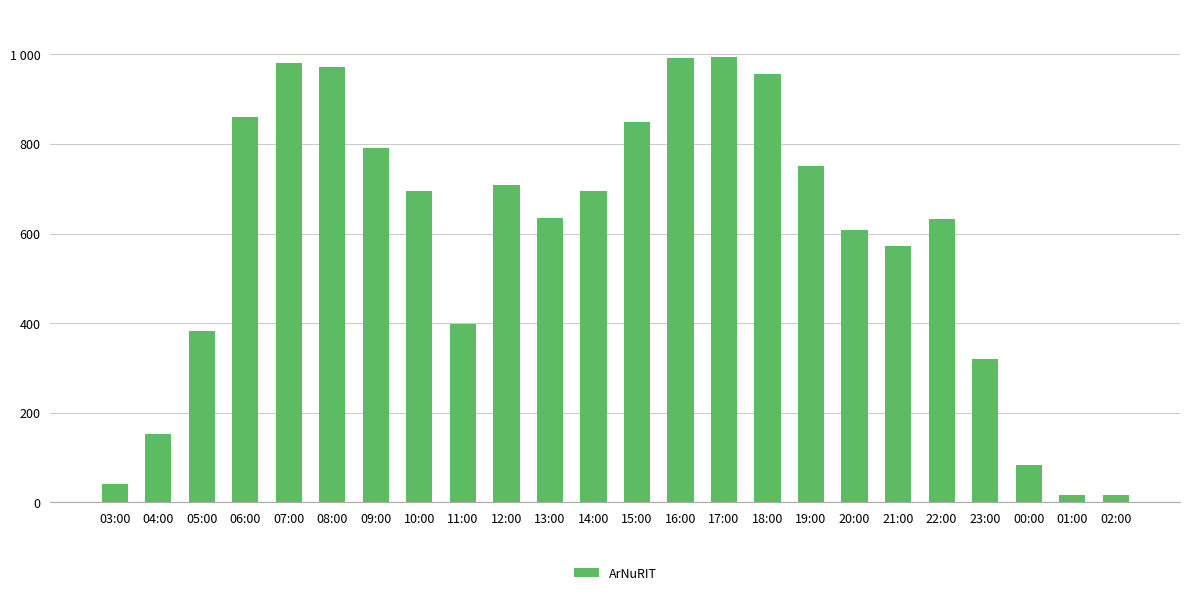

Reading left to right, transcribe all the data shown in this chart.

03:00=41	04:00=153	05:00=382	06:00=861	07:00=981	08:00=971	09:00=791	10:00=696	11:00=398	12:00=709	13:00=635	14:00=696	15:00=849	16:00=991	17:00=994	18:00=956	19:00=751	20:00=607	21:00=572	22:00=633	23:00=320	00:00=84	01:00=16	02:00=16